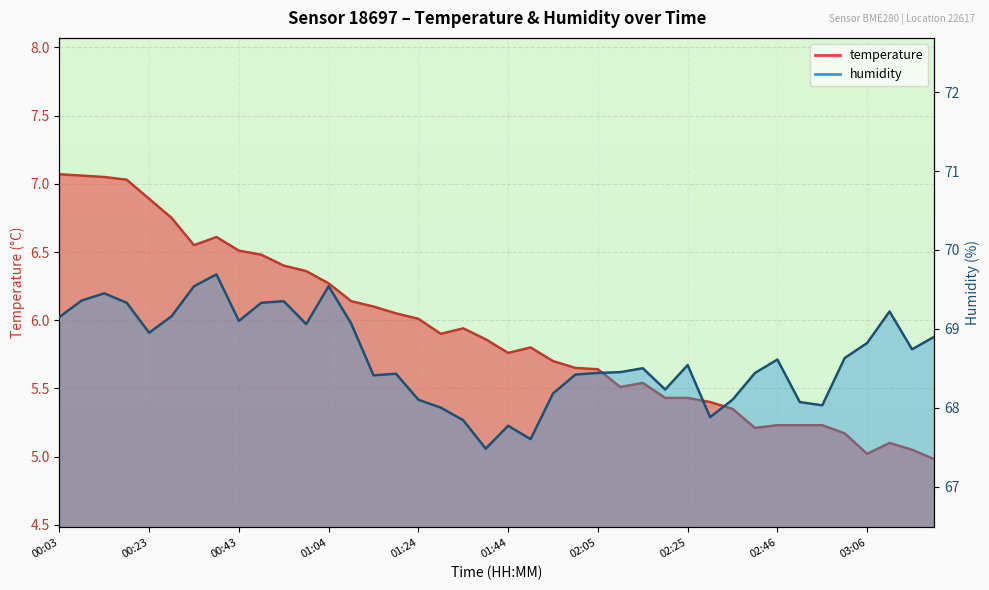

What position from the right is 02:10?

15